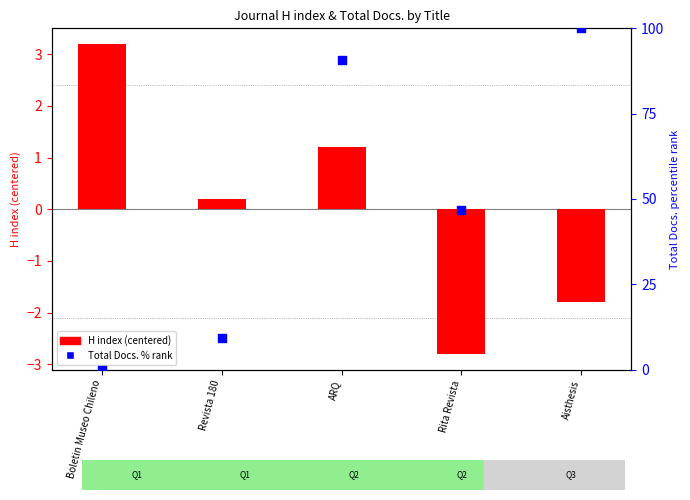

Which series has the largest total across all categories?

Total Docs. % rank